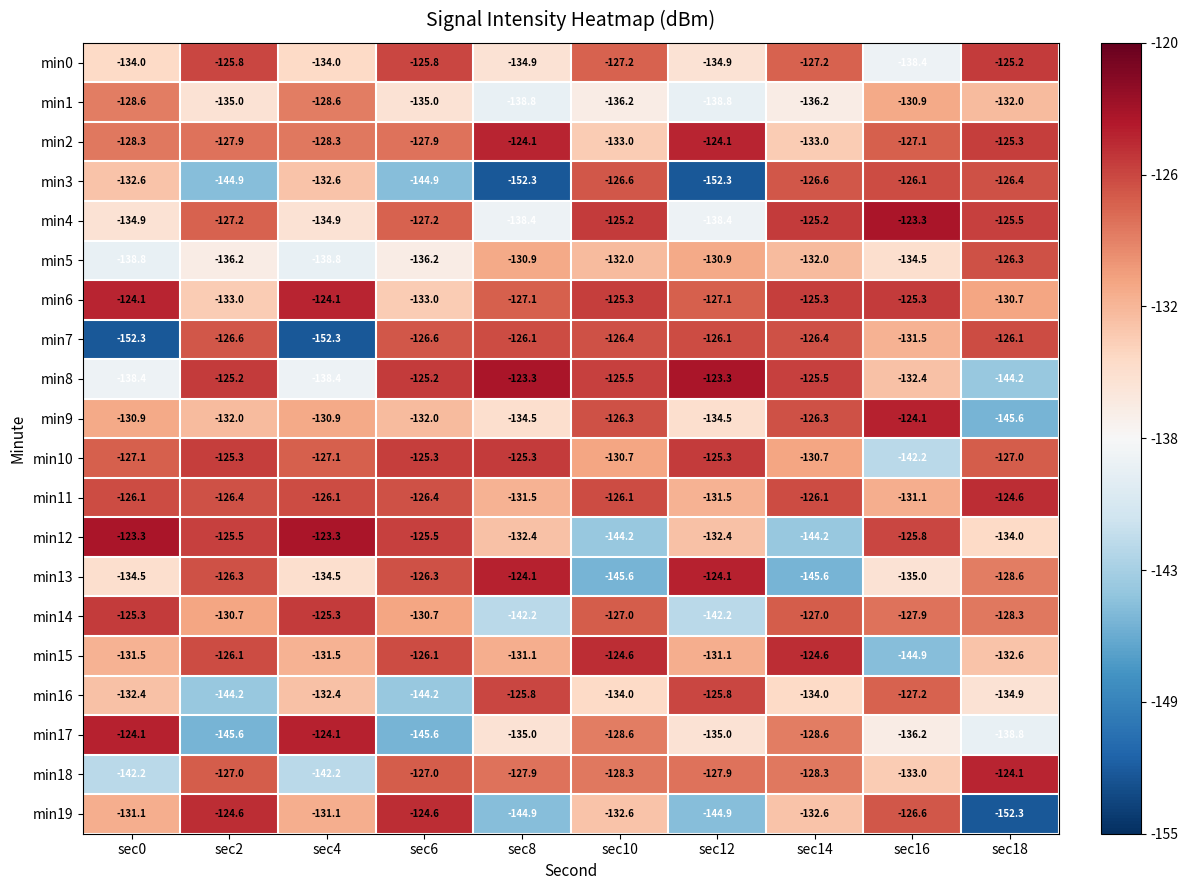

Is it true that min7 equals -126.6 at sec6?

True